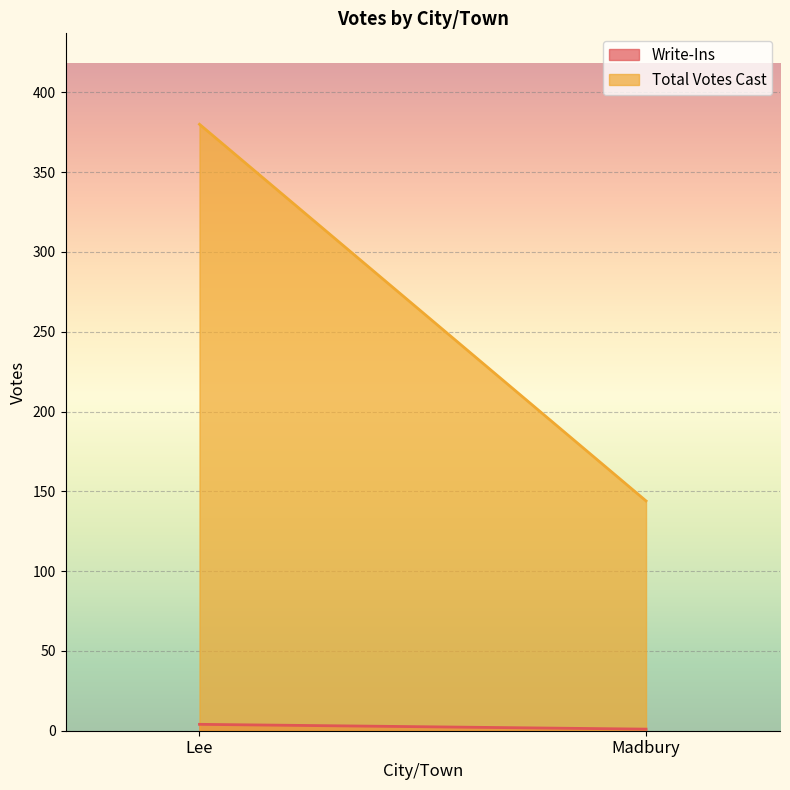

What is the difference between the Write-Ins values at Lee and Madbury?

3